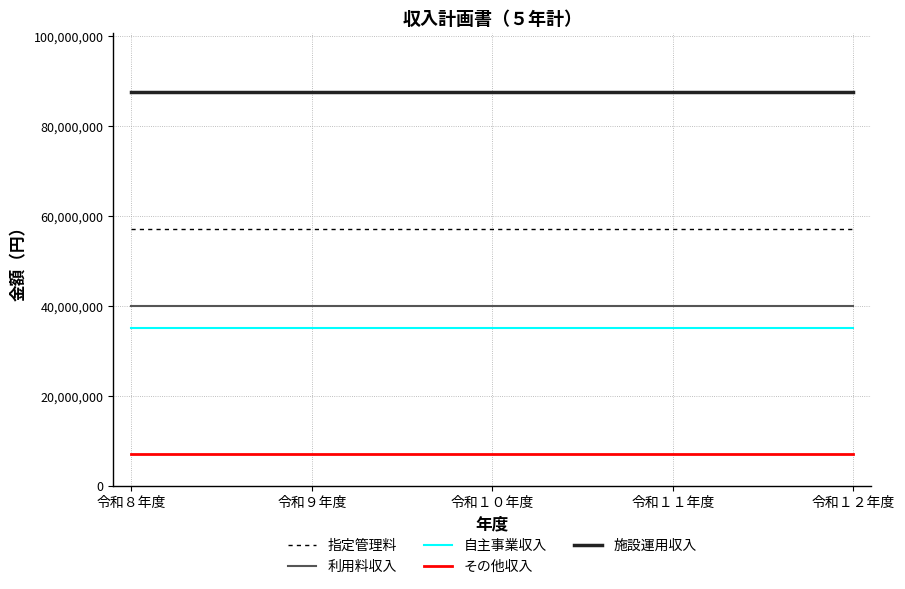

What is the total value across all series at 令和９年度?

227290000